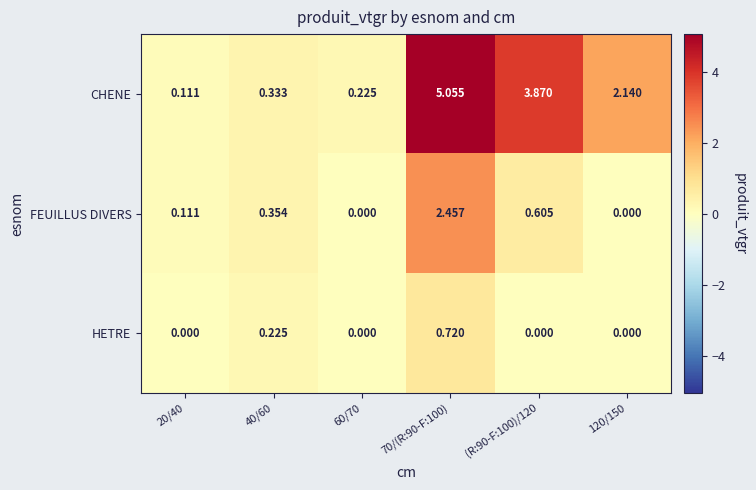

What is the total value across all series at 70/(R:90-F:100)?

8.2